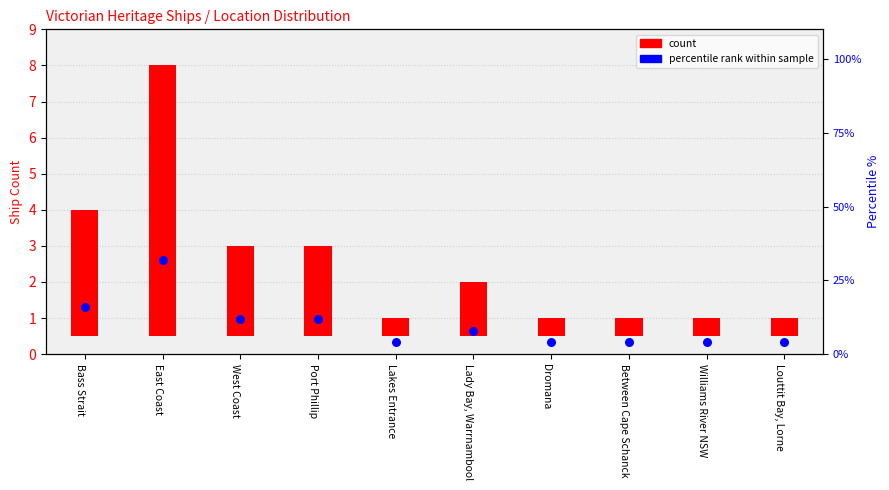

Between Between Cape Schanck and Williams River NSW, which is larger?

Between Cape Schanck